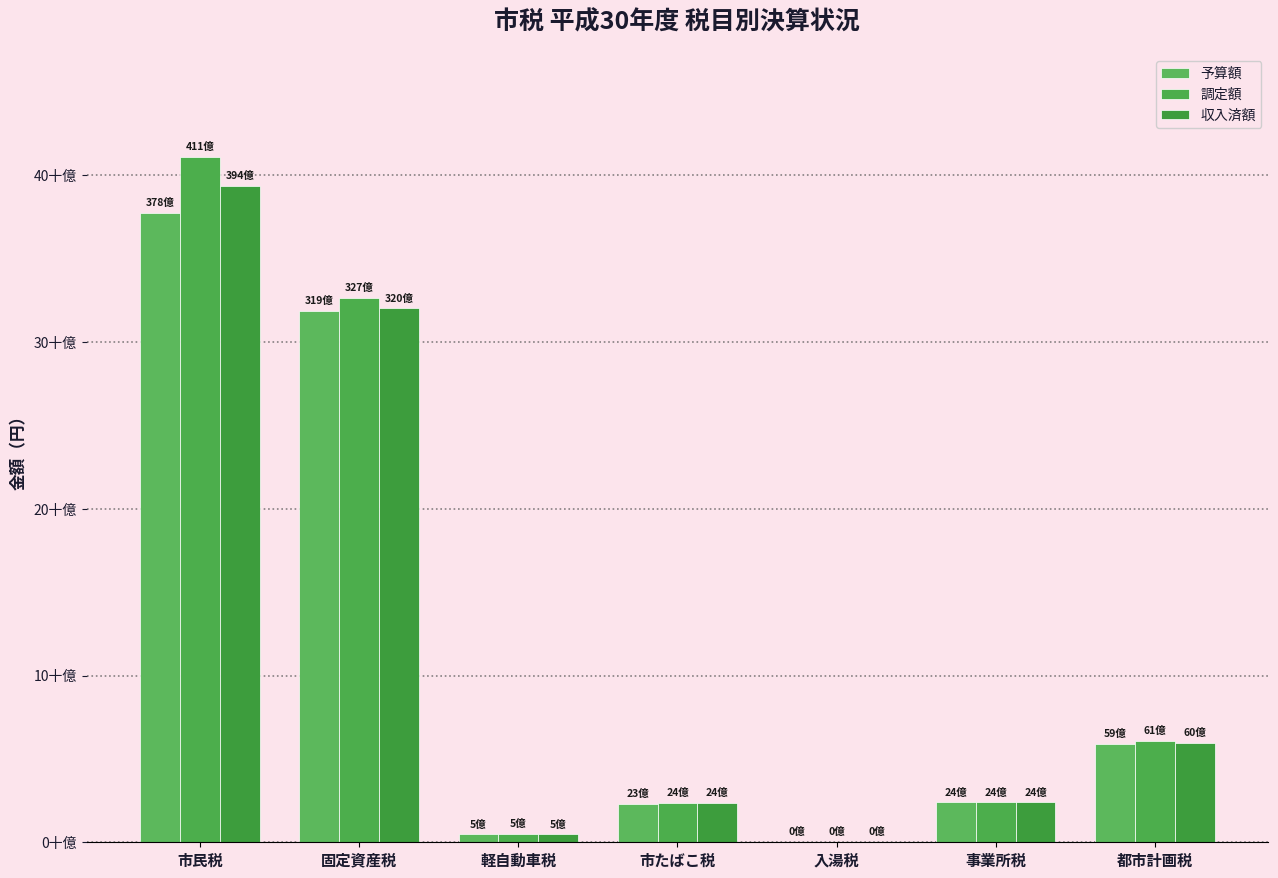

At which category is the sum across all series the highest?

市民税